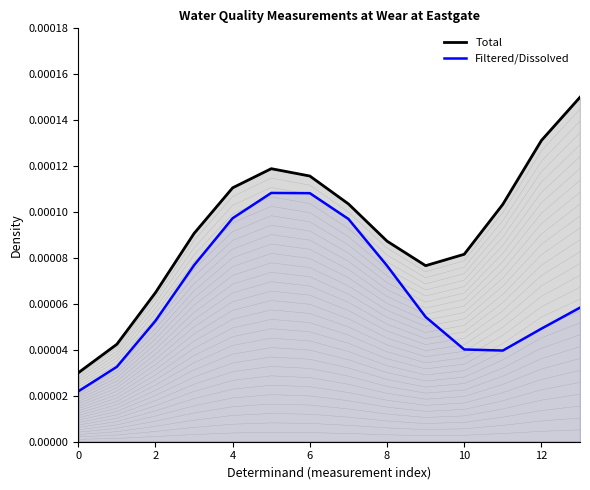

Which has a higher value, 9 or 8?

8